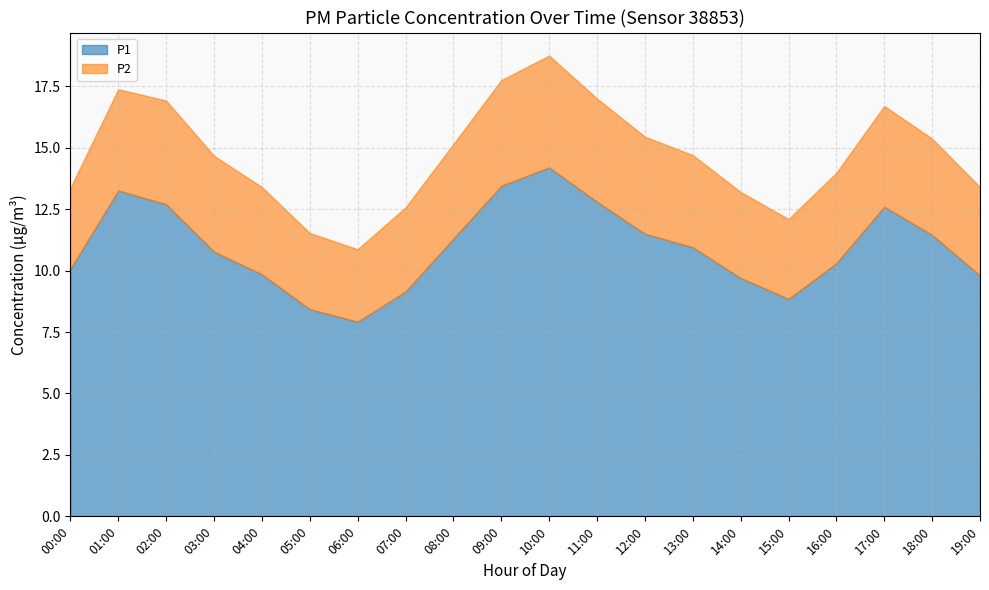

What is the smallest value displayed?

3.0